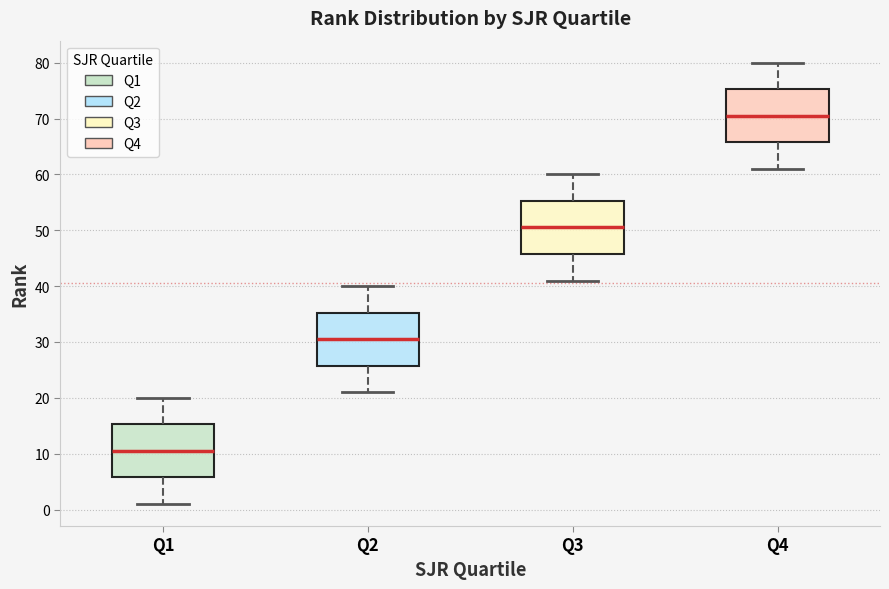

Reading left to right, transcribe this box plot: for each box, give where its median line is, the range the box spans, and where its two whiskers end, as read against the y-axis. The values are not printed on the chart, so give them approximately, as read against the axis.

Q1: median 11, box 6 to 15, whiskers 1 to 20
Q2: median 31, box 26 to 35, whiskers 21 to 40
Q3: median 51, box 46 to 55, whiskers 41 to 60
Q4: median 71, box 66 to 75, whiskers 61 to 80